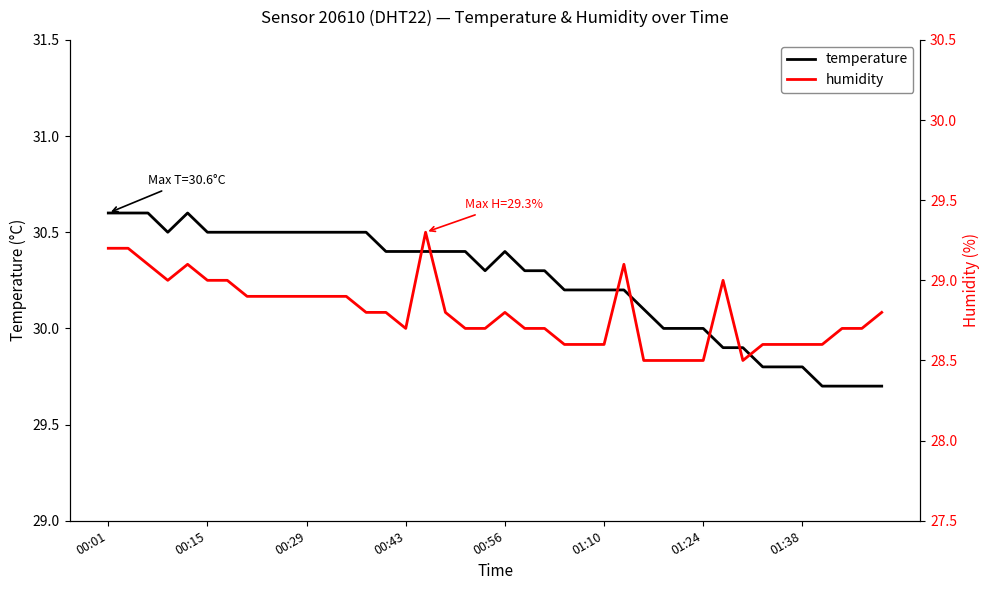

Reading left to right, extract all data points from this chart.

temperature: 30.6	30.6	30.6	30.5	30.6	30.5	30.5	30.5	30.5	30.5	30.5	30.5	30.5	30.5	30.4	30.4	30.4	30.4	30.4	30.3	30.4	30.3	30.3	30.2	30.2	30.2	30.2	30.1	30.0	30.0	30.0	29.9	29.9	29.8	29.8	29.8	29.7	29.7	29.7	29.7
humidity: 29.2	29.2	29.1	29.0	29.1	29.0	29.0	28.9	28.9	28.9	28.9	28.9	28.9	28.8	28.8	28.7	29.3	28.8	28.7	28.7	28.8	28.7	28.7	28.6	28.6	28.6	29.1	28.5	28.5	28.5	28.5	29.0	28.5	28.6	28.6	28.6	28.6	28.7	28.7	28.8